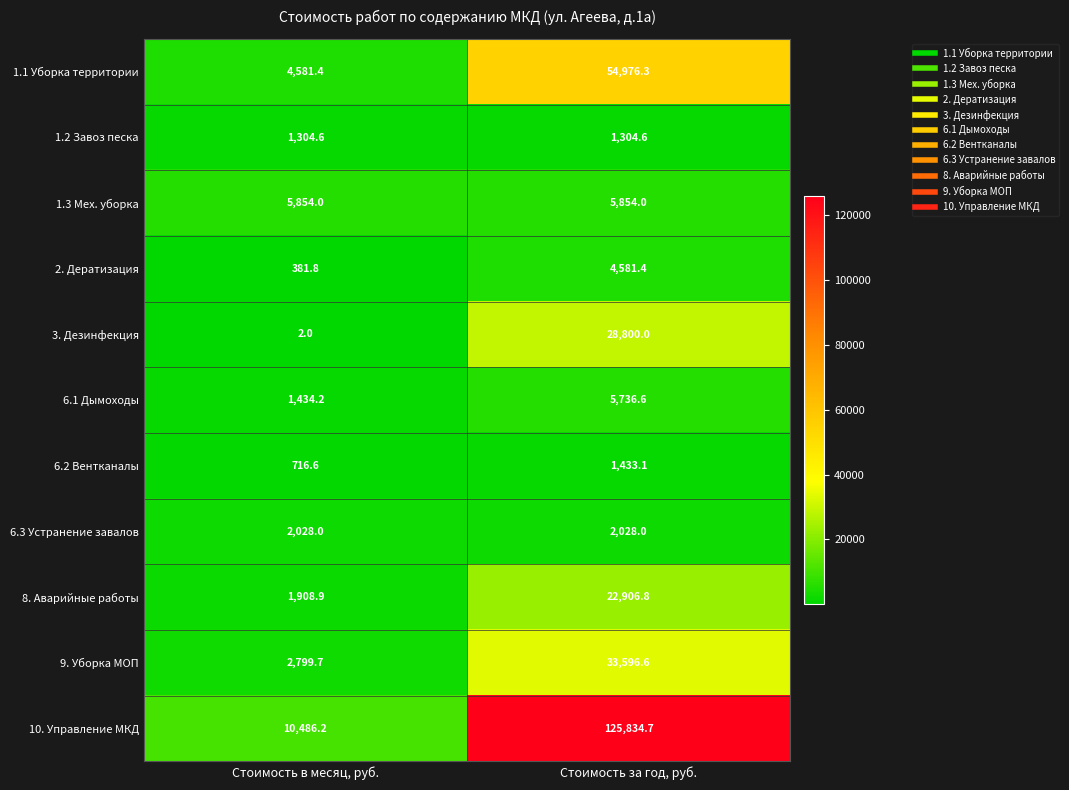

At Стоимость за год, руб., list the series in order from largest to smallest.

10. Управление МКД, 1.1 Уборка территории, 9. Уборка МОП, 3. Дезинфекция, 8. Аварийные работы, 1.3 Мех. уборка, 6.1 Дымоходы, 2. Дератизация, 6.3 Устранение завалов, 6.2 Вентканалы, 1.2 Завоз песка